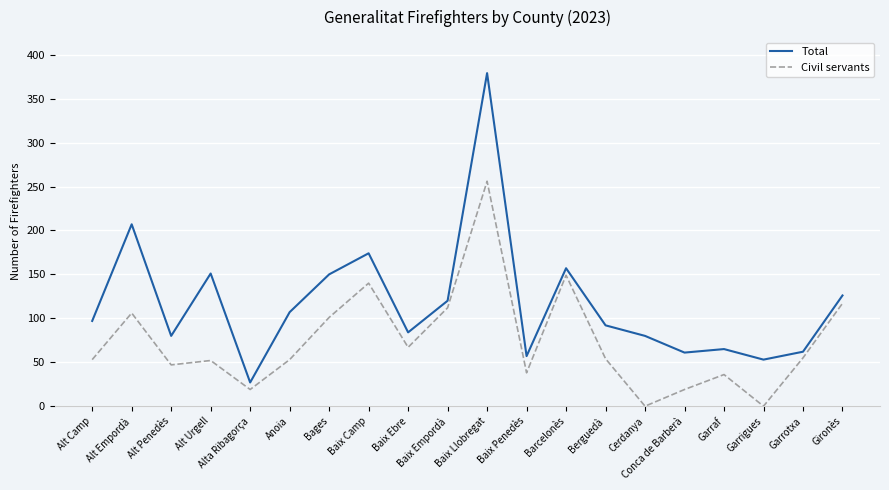

Rank the series by their average value, from highest to lowest.

Total, Civil servants